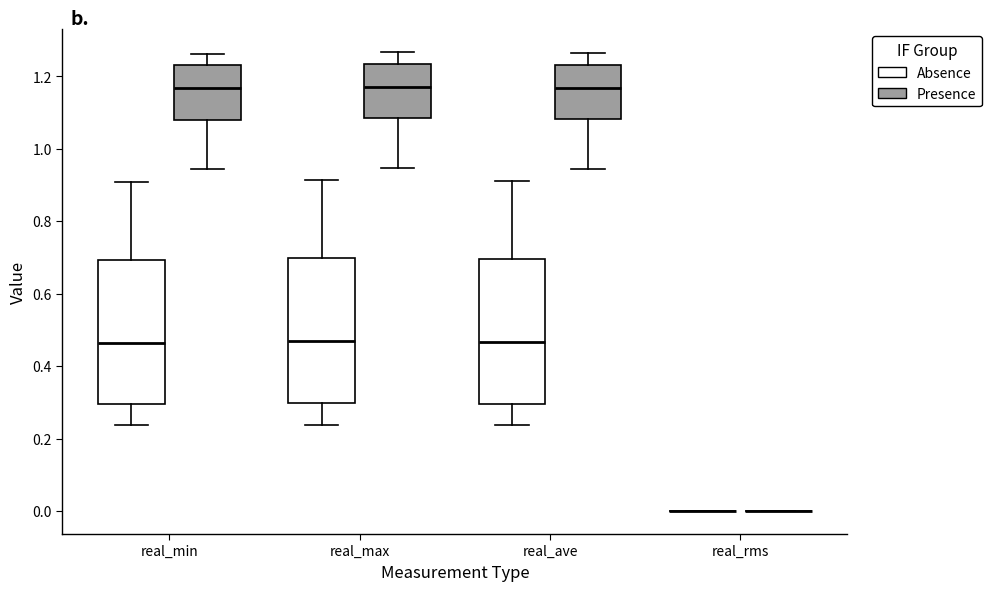

Reading left to right, read every box against the y-axis: the position of its median line, the range the box covers, and the ends of its whiskers. The values are not printed on the chart, so give them approximately, as read against the axis.

real_min (Absence): median 0.46, box 0.30 to 0.70, whiskers 0.24 to 0.90
real_min (Presence): median 1.16, box 1.08 to 1.22, whiskers 0.94 to 1.26
real_max (Absence): median 0.48, box 0.30 to 0.70, whiskers 0.24 to 0.92
real_max (Presence): median 1.18, box 1.08 to 1.24, whiskers 0.94 to 1.26
real_ave (Absence): median 0.46, box 0.30 to 0.70, whiskers 0.24 to 0.92
real_ave (Presence): median 1.16, box 1.08 to 1.24, whiskers 0.94 to 1.26
real_rms (Absence): box collapsed to a line at 0.00, whiskers 0.00 to 0.00
real_rms (Presence): box collapsed to a line at 0.00, whiskers 0.00 to 0.00